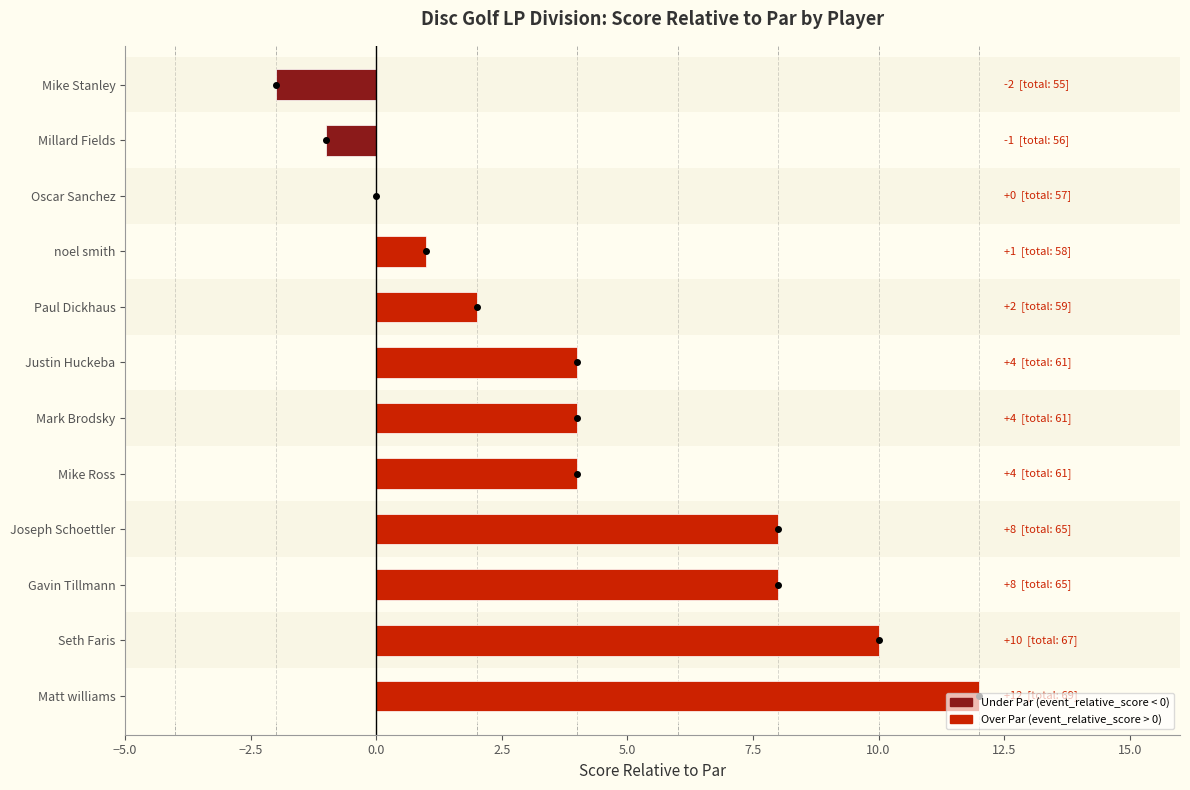

Count the number of data series in this chart.

1